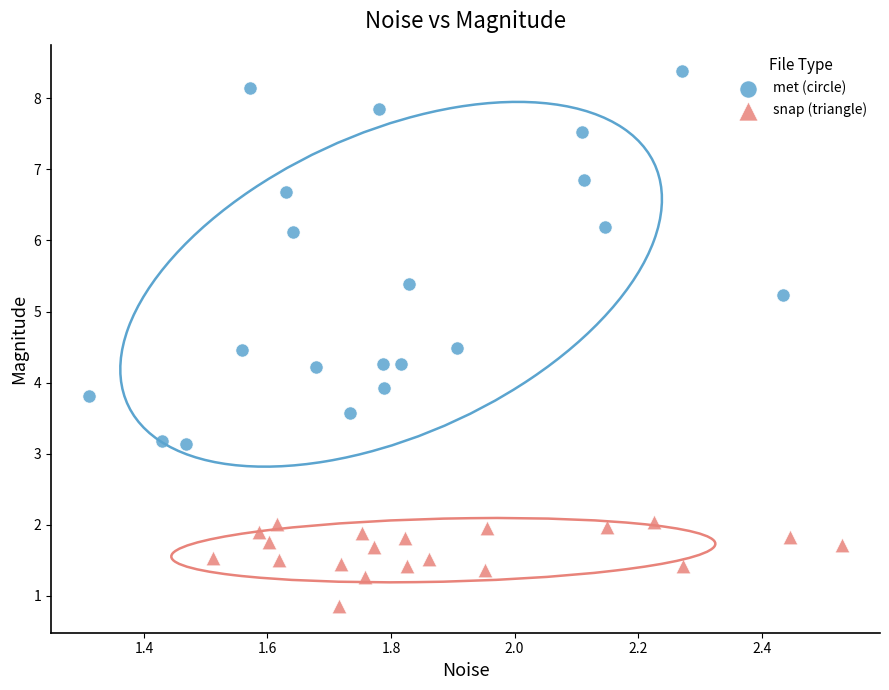

Which series has the widest spread of Y values?

met (circle)